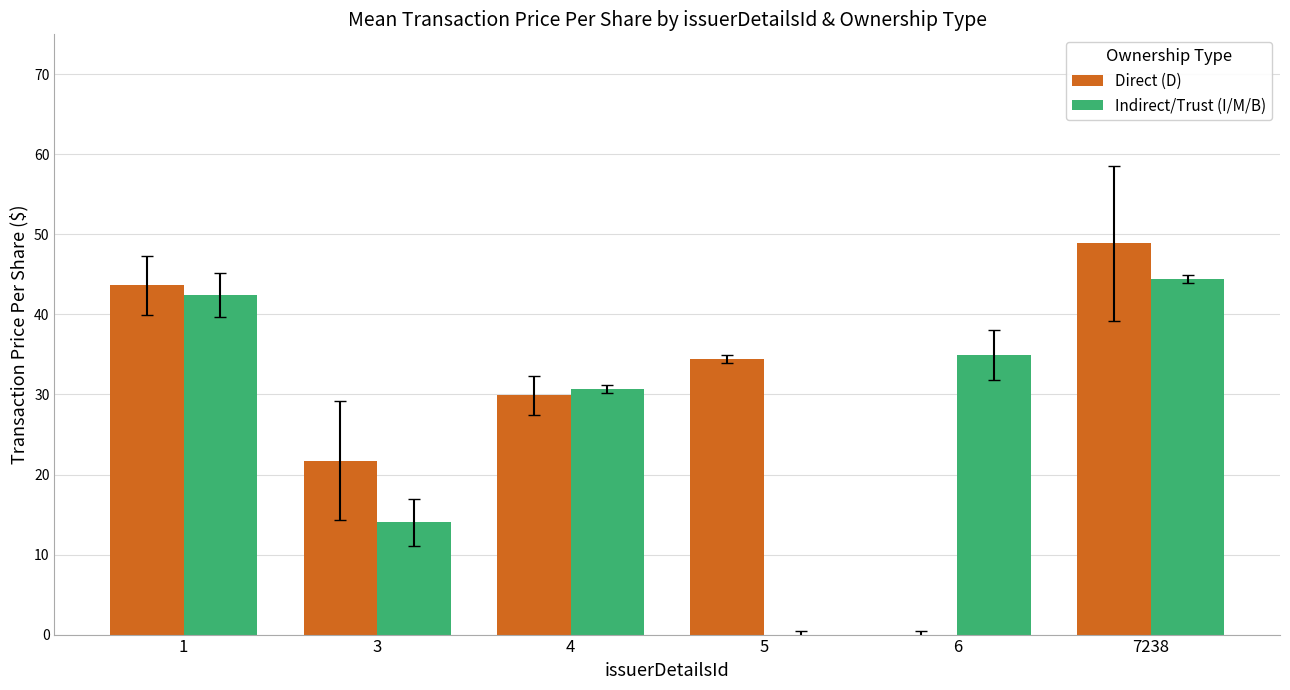

Which series changed the most between 4 and 5?

Indirect/Trust (I/M/B)